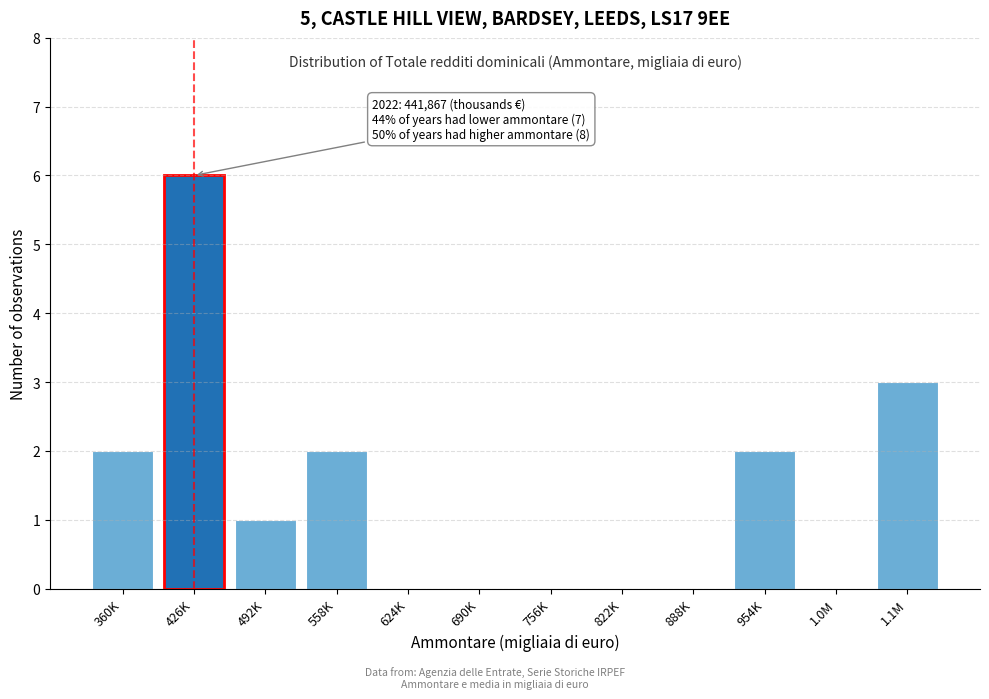

Reading left to right, list all the values displayed in this chart.

360K=2	426K=6	492K=1	558K=2	624K=0	690K=0	756K=0	822K=0	888K=0	954K=2	1.0M=0	1.1M=3